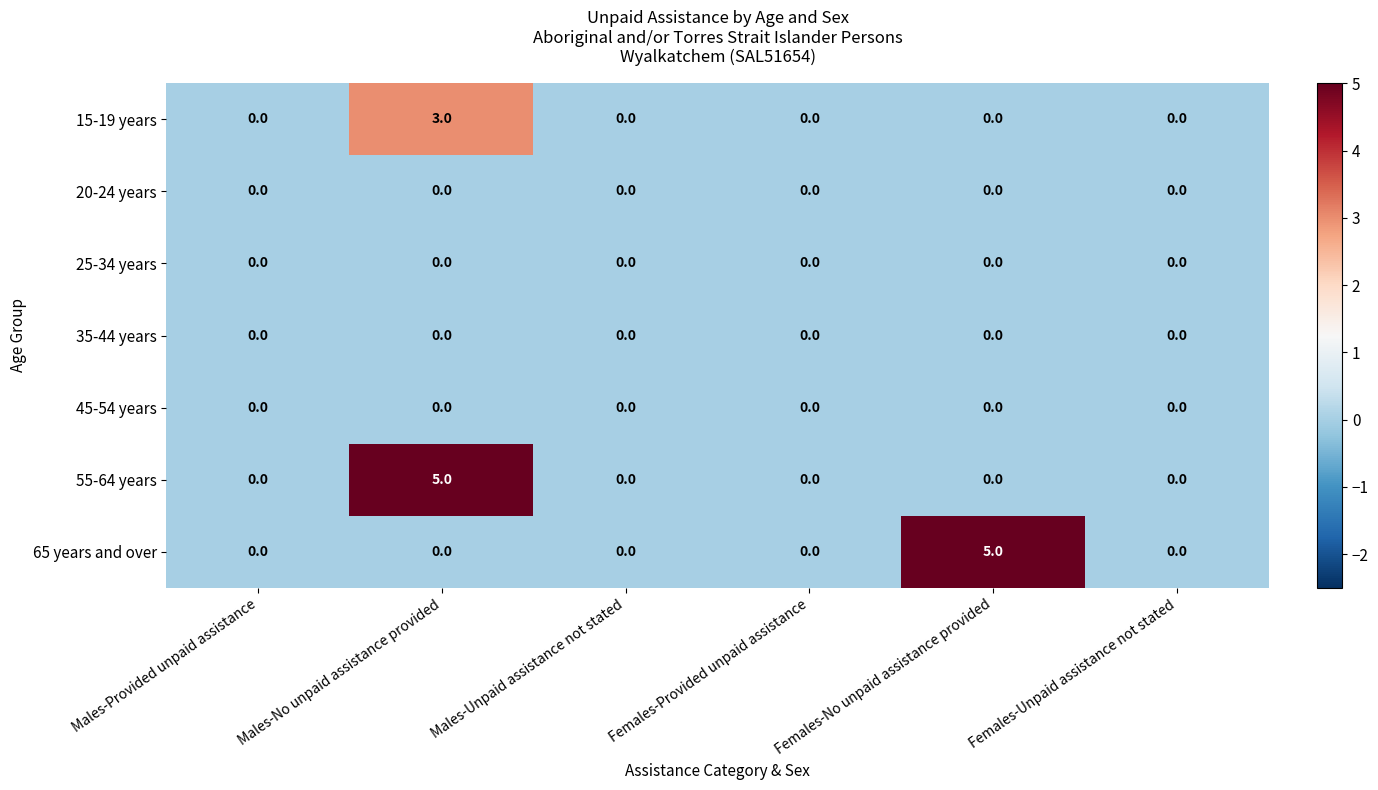

Count the 15-19 years values in the range 0 to 1.

5